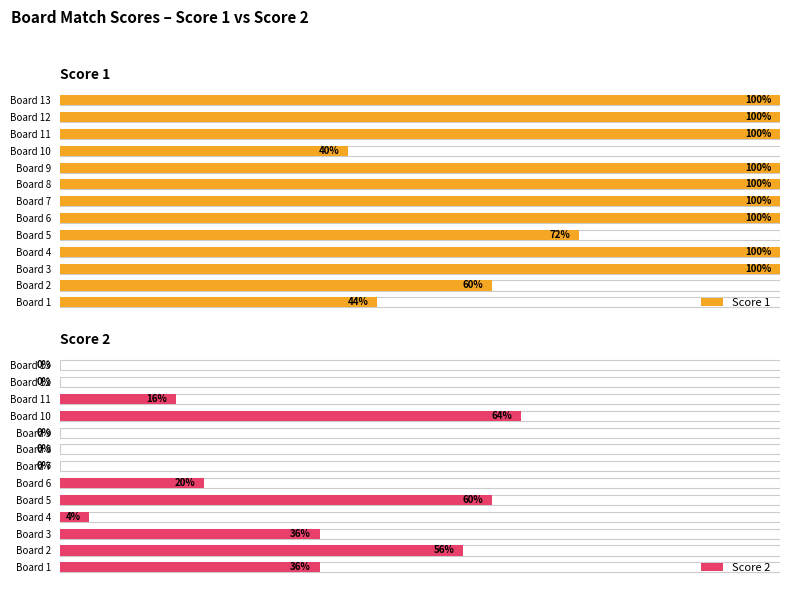

True or false: Score 2 has a value of 0 at Board 8.

True